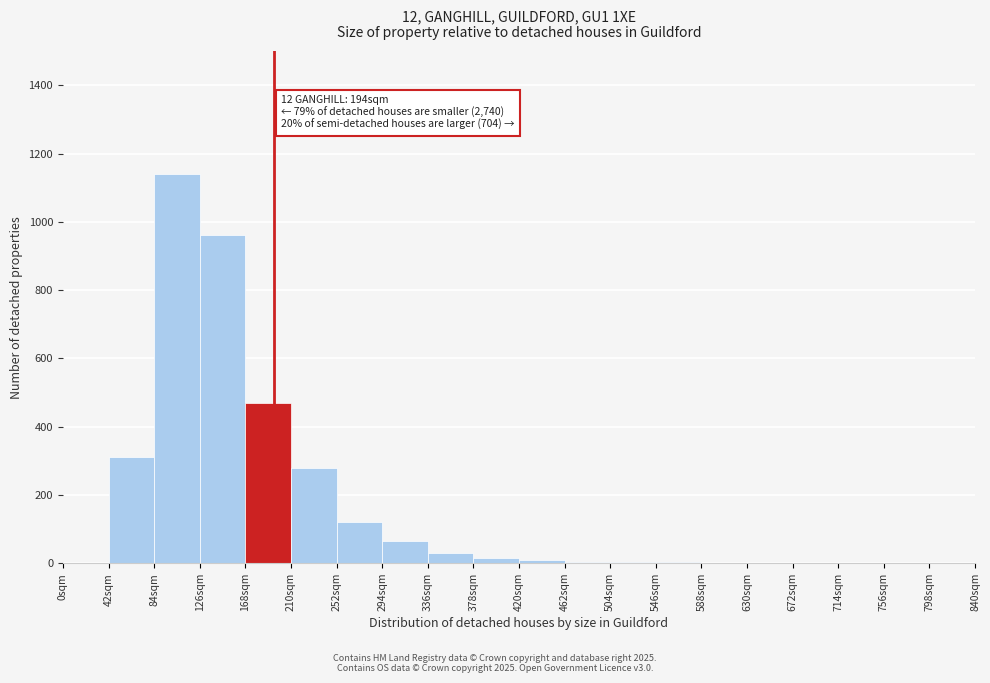

Which range on the x-axis has the tallest bar?

84 to 126